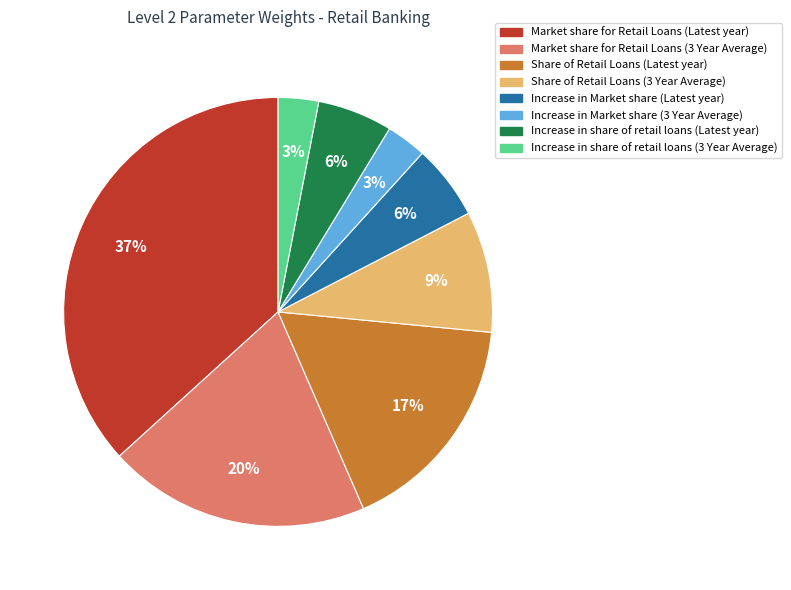

Which category has the biggest portion of the pie?

Market share for Retail Loans (Latest year)